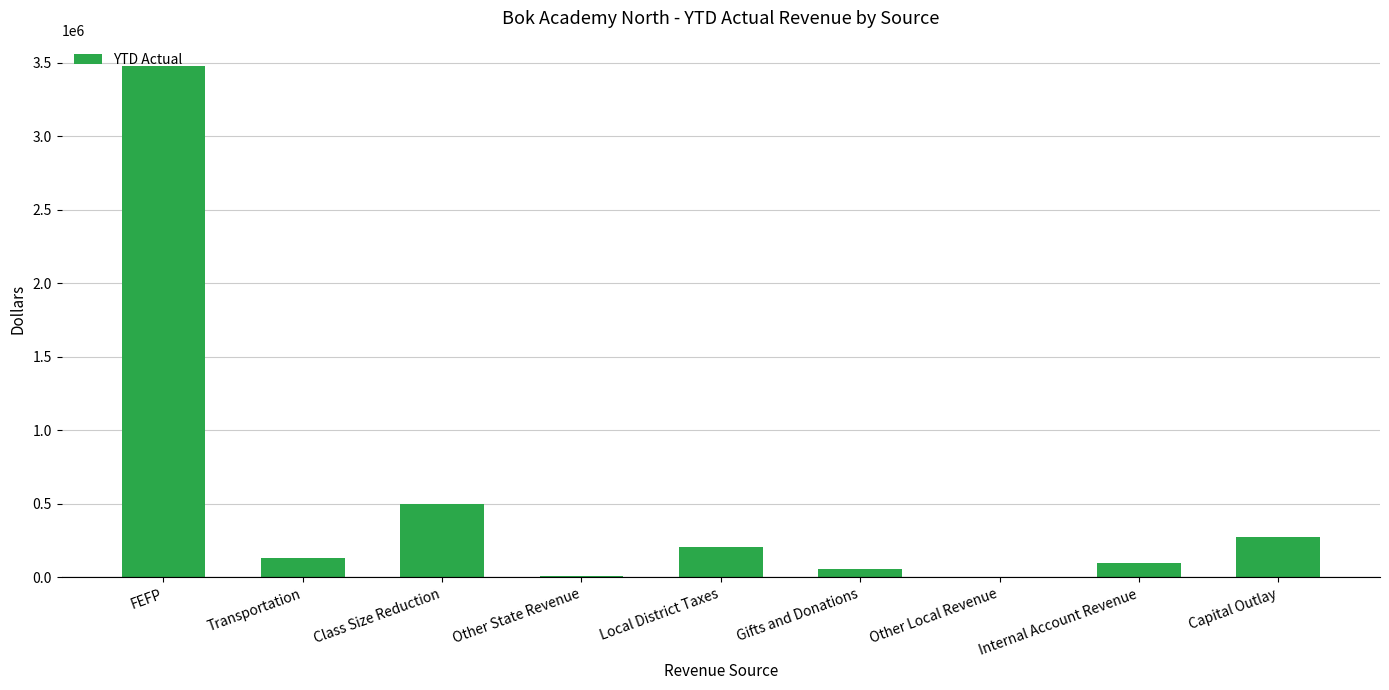

Is it true that the value at Class Size Reduction is 847556.3?

False